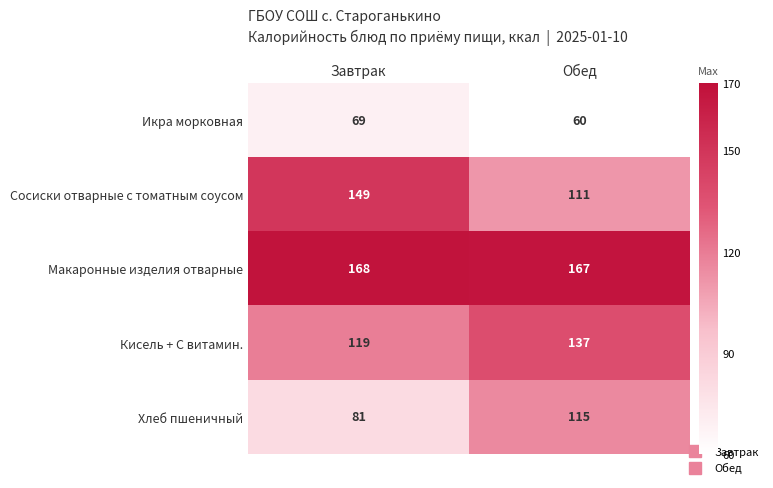

True or false: Сосиски отварные с томатным соусом has a value of 38 at Обед.

False